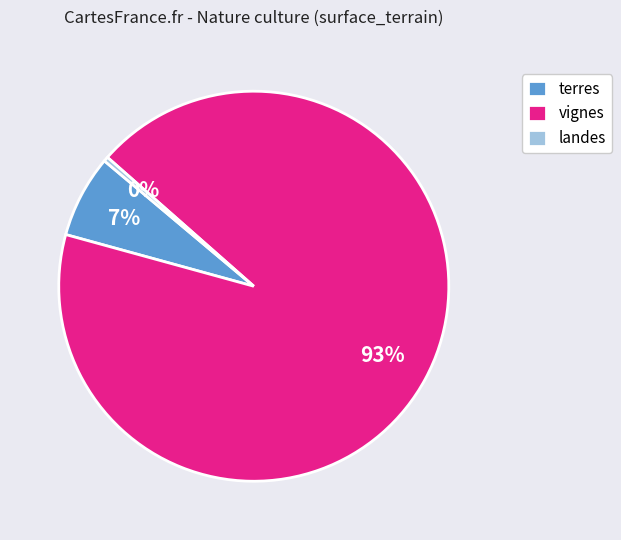

Count the number of slices in the pie.

3